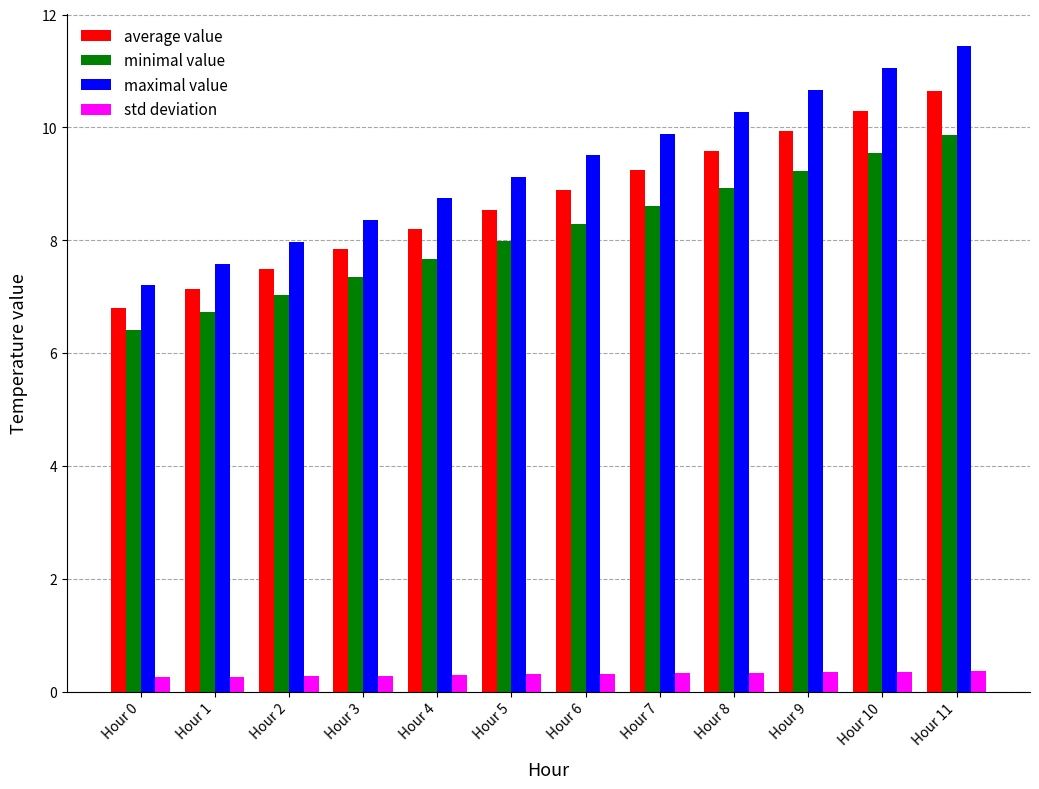

Between Hour 7 and Hour 9, which series saw the biggest shift?

maximal value